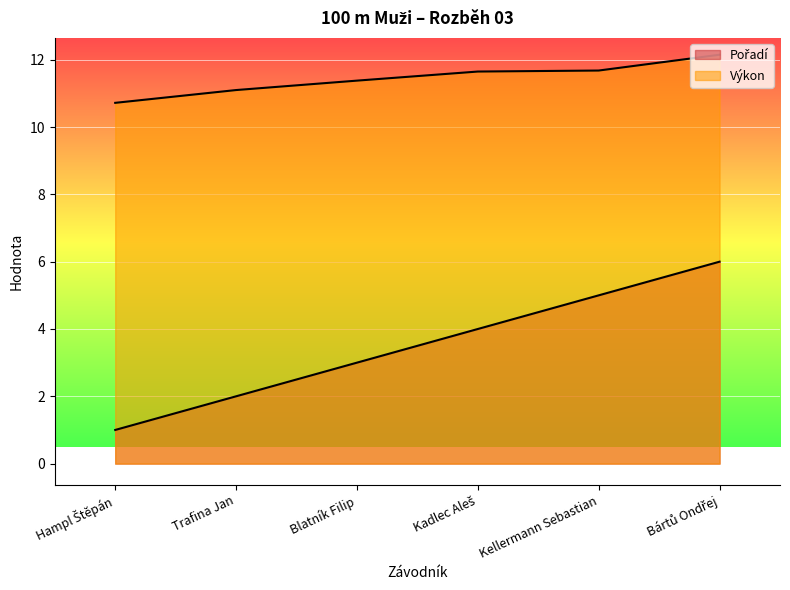

The Pořadí series shows 5.5 at Kadlec Aleš. True or false?

False